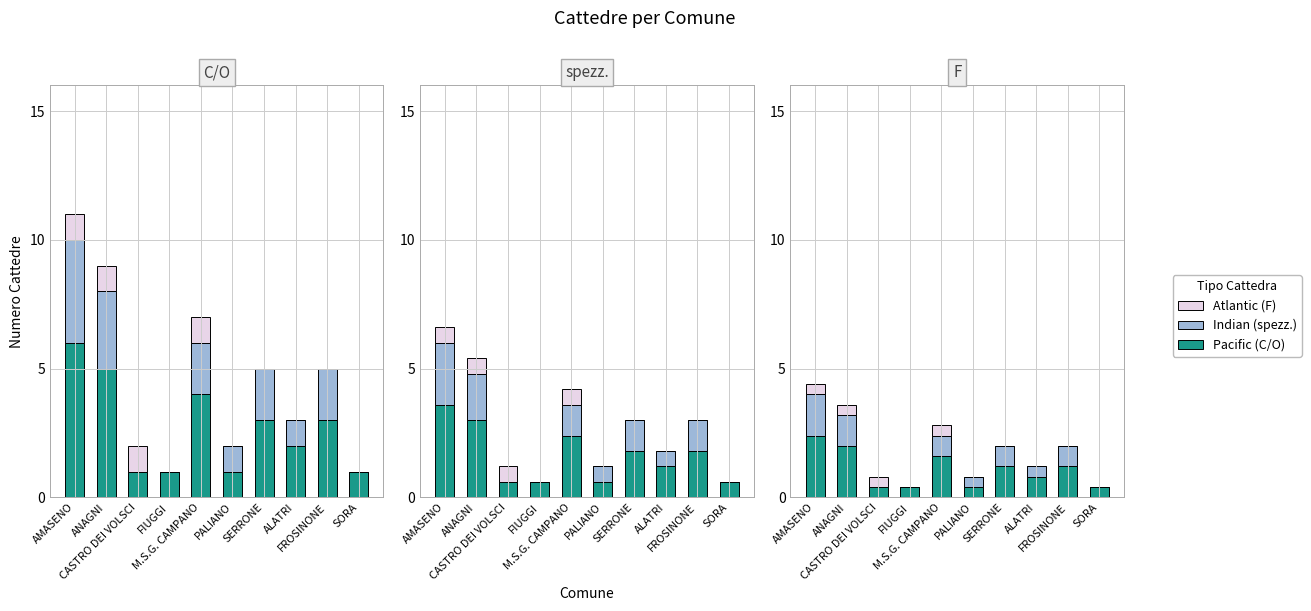

Is it true that Indian equals 0.6 at SORA?

False